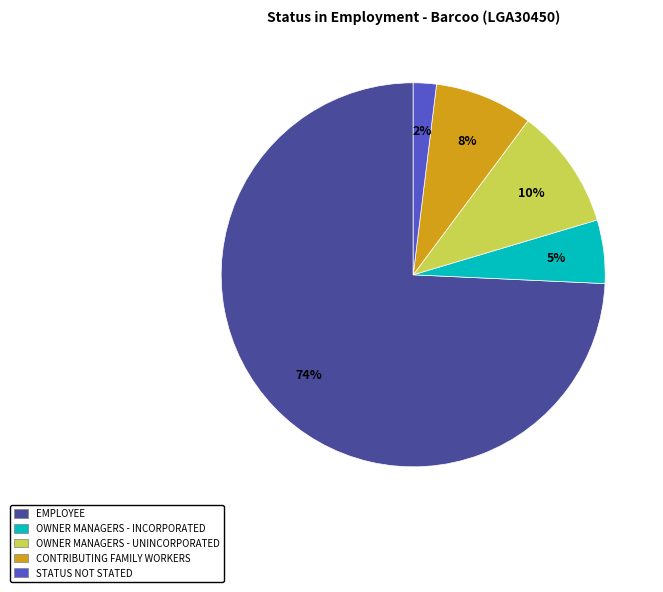

To the nearest percent, what is the difference between the CONTRIBUTING FAMILY WORKERS and OWNER MANAGERS - UNINCORPORATED slice percentages?

2%